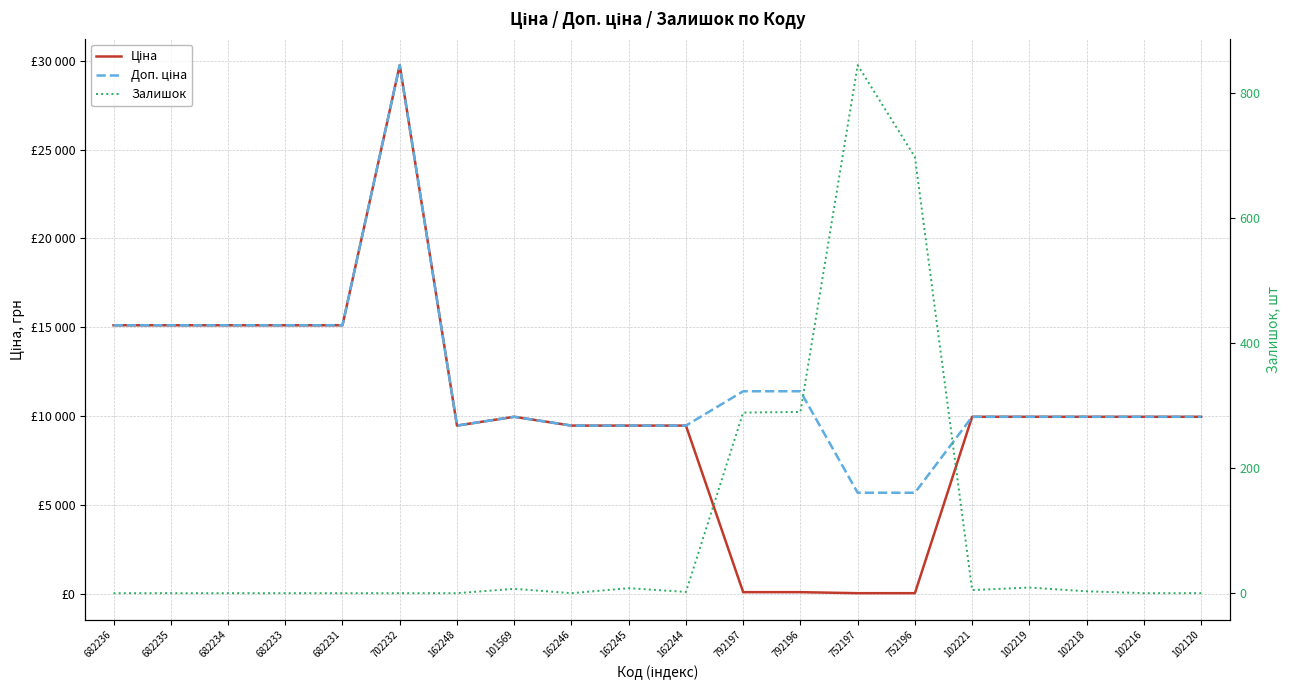

How many lines are shown in the chart?

3